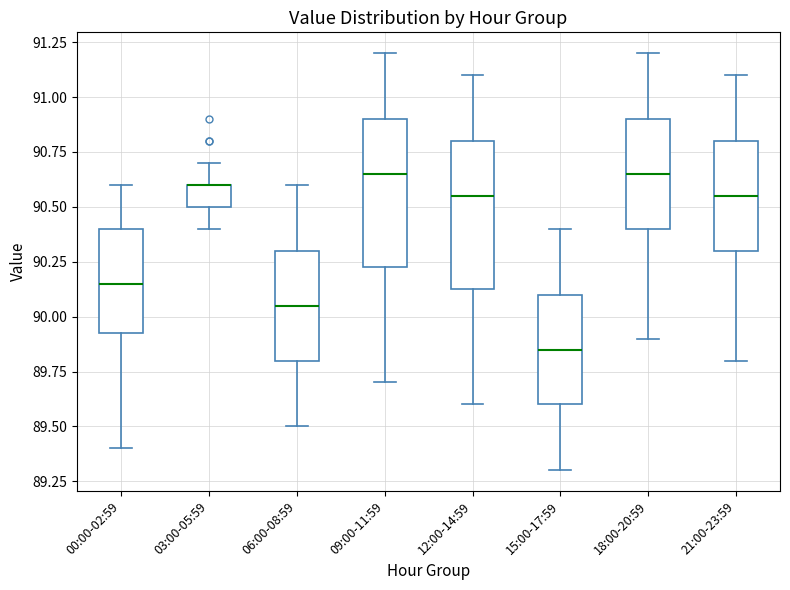

Reading left to right, transcribe this box plot: for each box, give where its median line is, the range the box spans, and where its two whiskers end, as read against the y-axis. The values are not printed on the chart, so give them approximately, as read against the axis.

00:00-02:59: median 90.15, box 89.95 to 90.40, whiskers 89.40 to 90.60
03:00-05:59: median 90.60 (drawn on the box's upper edge), box 90.50 to 90.60, whiskers 90.40 to 90.70
06:00-08:59: median 90.05, box 89.80 to 90.30, whiskers 89.50 to 90.60
09:00-11:59: median 90.65, box 90.25 to 90.90, whiskers 89.70 to 91.20
12:00-14:59: median 90.55, box 90.15 to 90.80, whiskers 89.60 to 91.10
15:00-17:59: median 89.85, box 89.60 to 90.10, whiskers 89.30 to 90.40
18:00-20:59: median 90.65, box 90.40 to 90.90, whiskers 89.90 to 91.20
21:00-23:59: median 90.55, box 90.30 to 90.80, whiskers 89.80 to 91.10